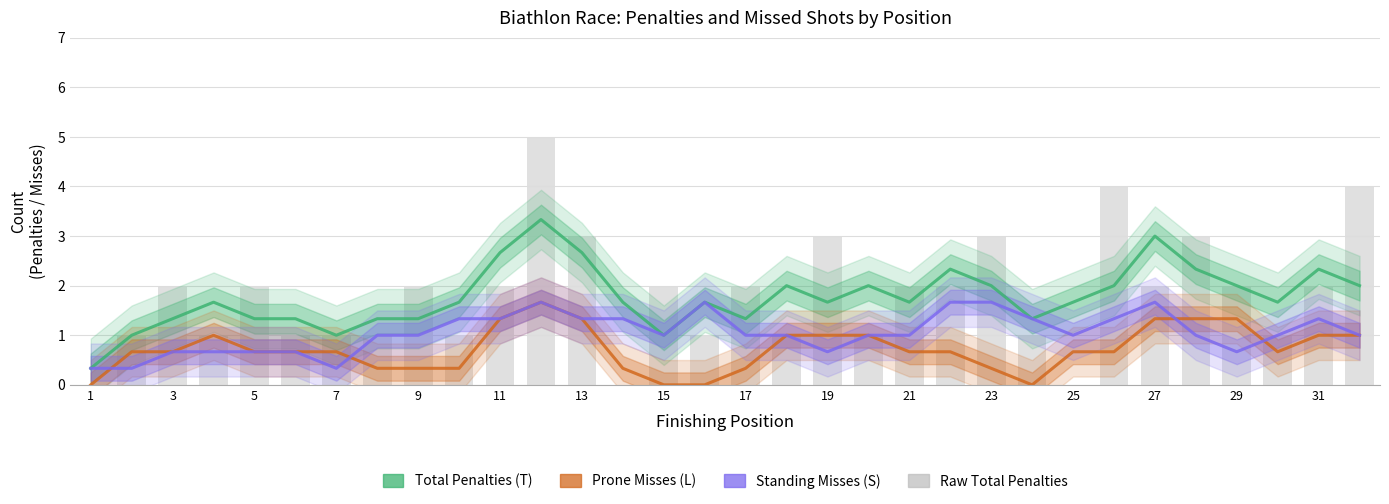

At which label does Standing Misses (S) reach its peak?

23